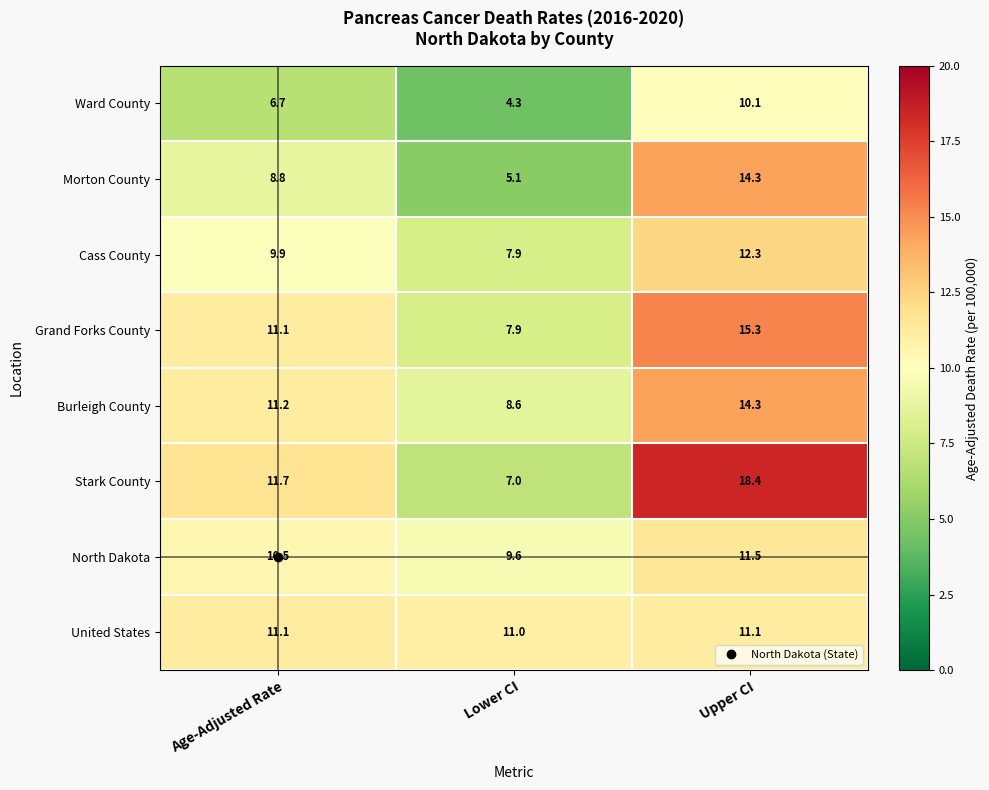

What is the sum of all Grand Forks County values?

34.3